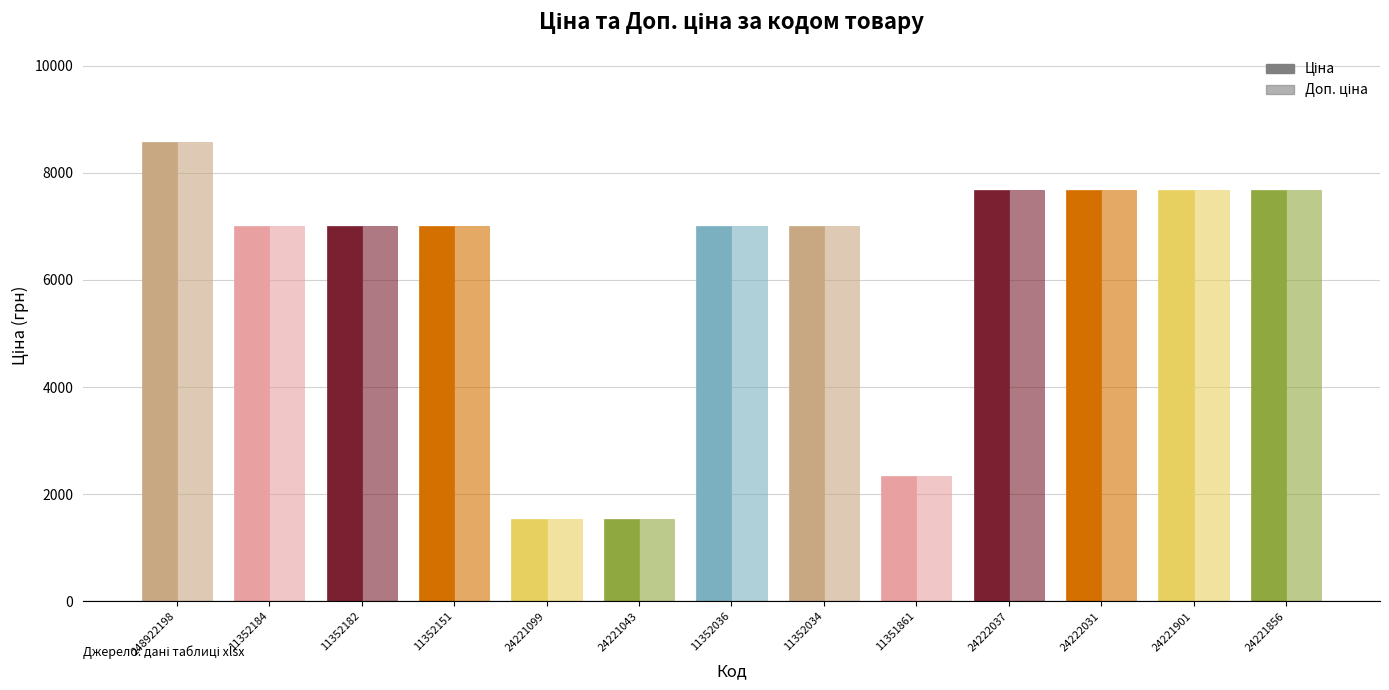

List the labels in order of Ціна value, smallest first.

24221099, 24221043, 11351861, 11352184, 11352182, 11352151, 11352036, 11352034, 24222037, 24222031, 24221901, 24221856, 248922198